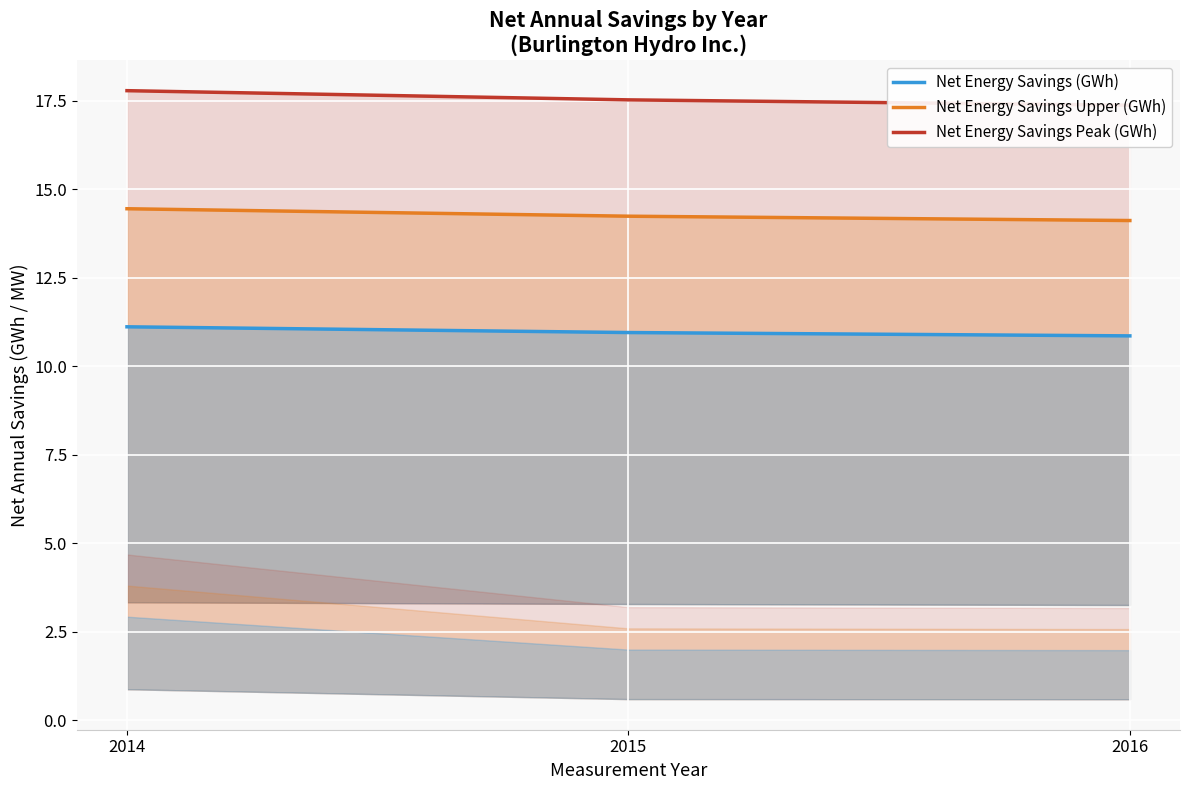

At how many categories does at least one series exceed 17?

3